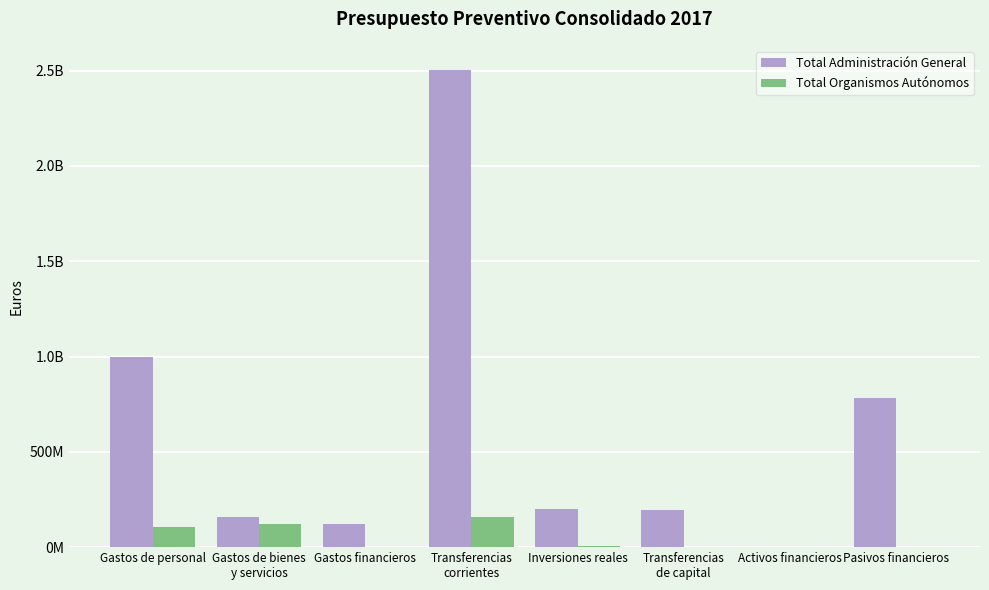

At how many categories does at least one series exceed 428545639?

3